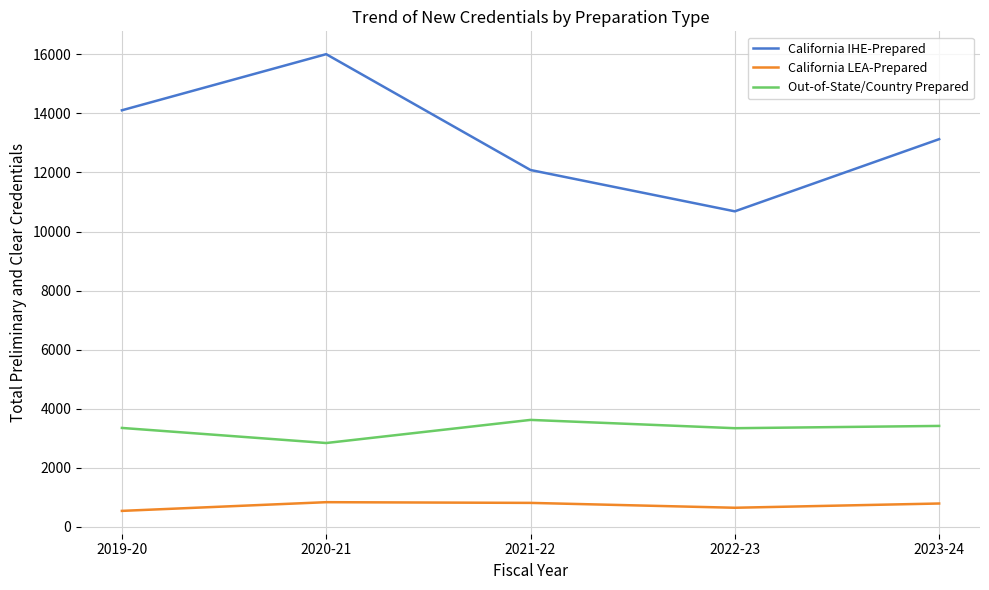

What is the spread (max minus min) of values at 2023-24?

12342